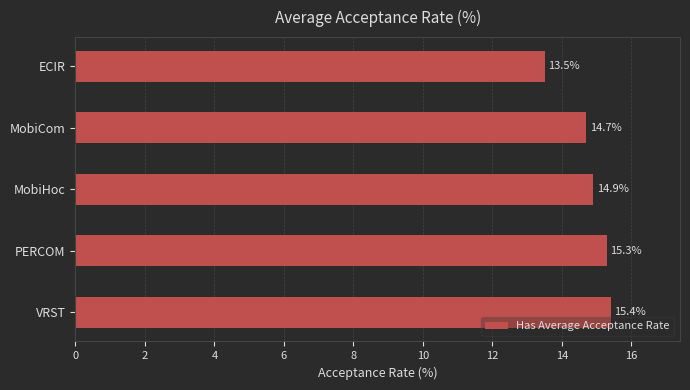

Which has a higher value, MobiCom or VRST?

VRST